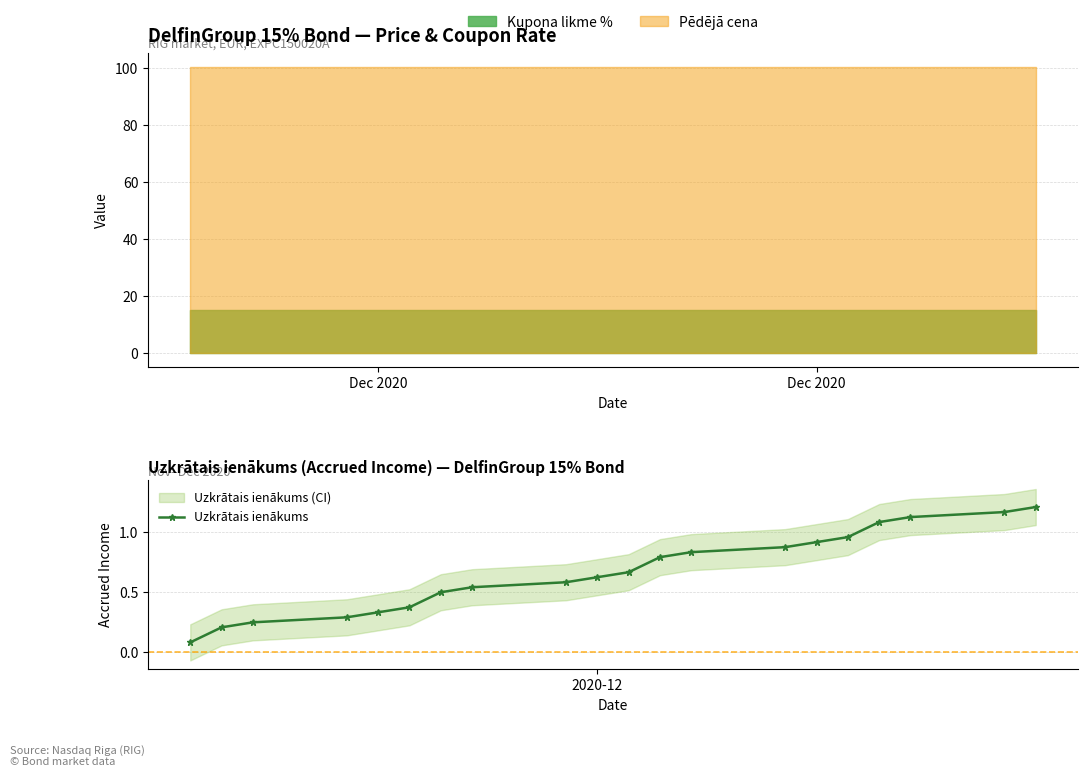

True or false: Uzkrātais ienākums has more than 2 points higher than both neighbors.

False